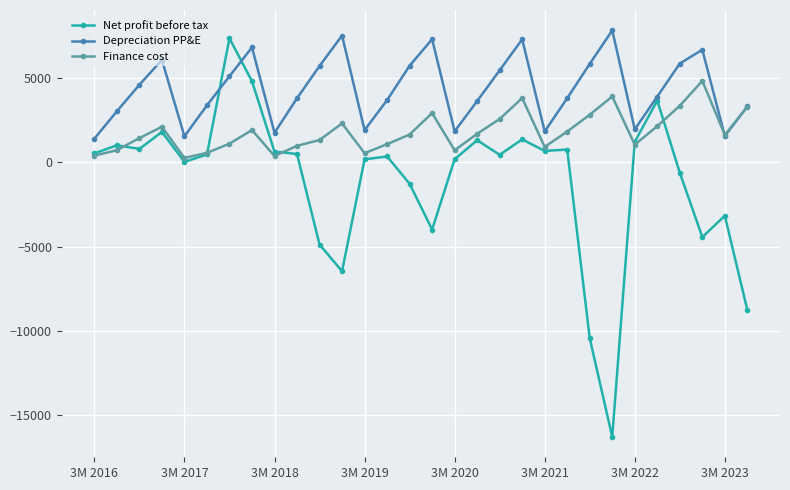

Does the chart display data point markers on the line(s)?

Yes